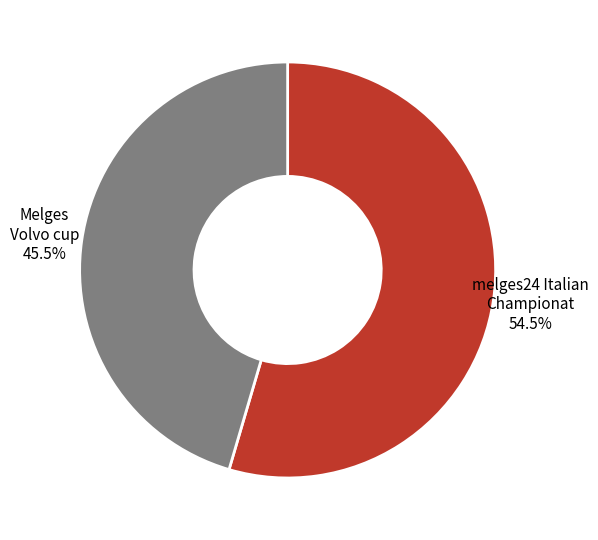

Approximately how many times larger is the value at Melges Volvo cup compared to melges24 Italian Championat?

0.8